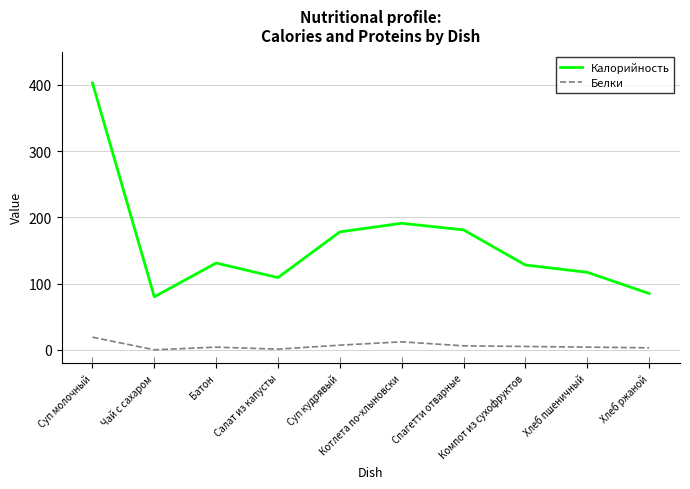

At how many categories does at least one series exceed 41?

10